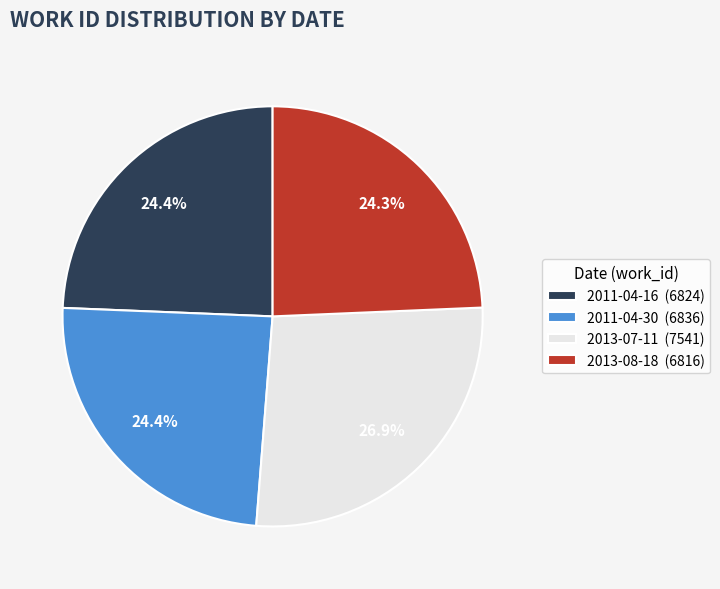

To the nearest percent, what is the difference between the largest and smallest slice percentages?

3%